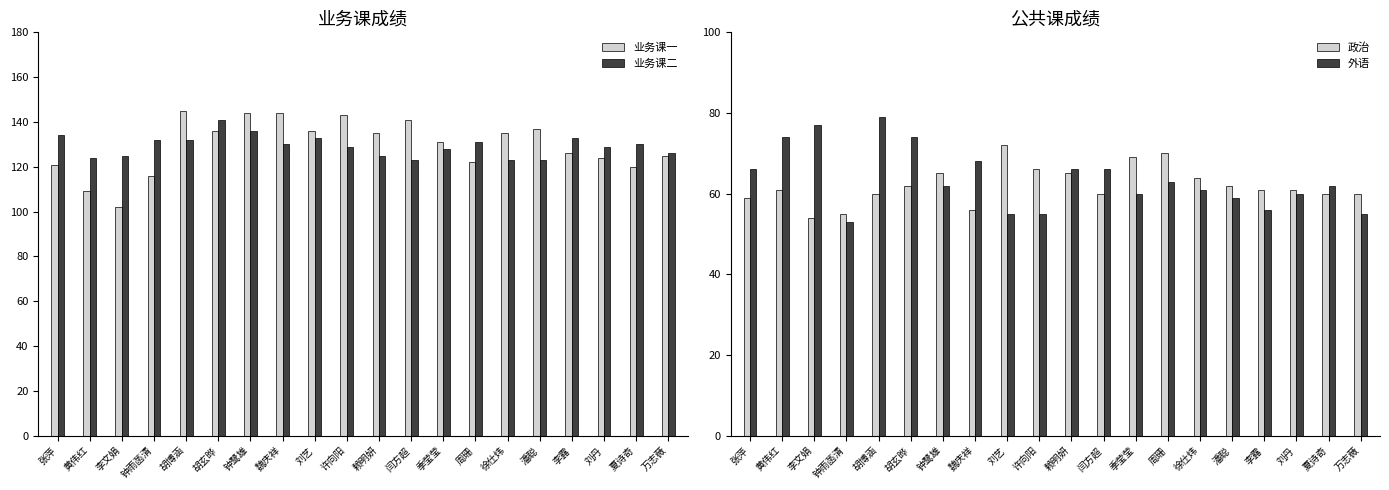

What is the difference between the highest and lowest values at 钟雨菡清?

79